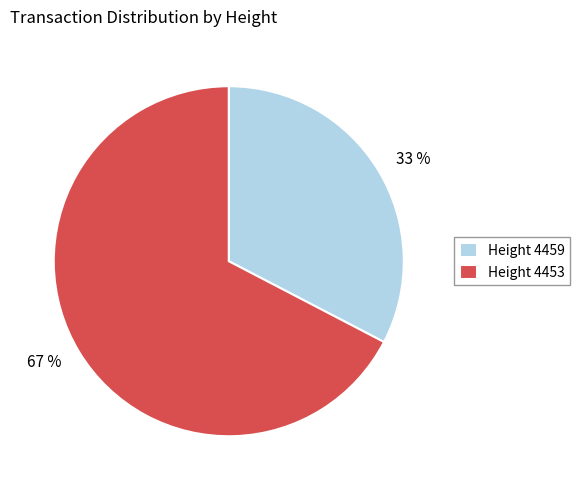

Is it true that 67 % is 57% of the pie?

False